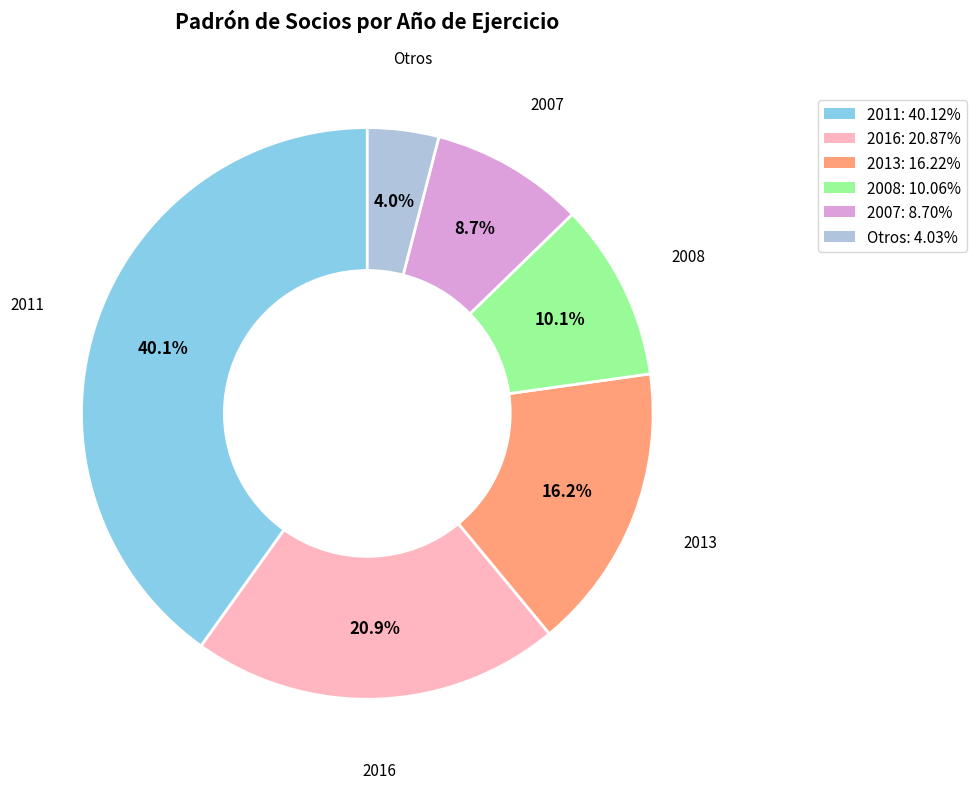

Does any single category account for the majority?

No